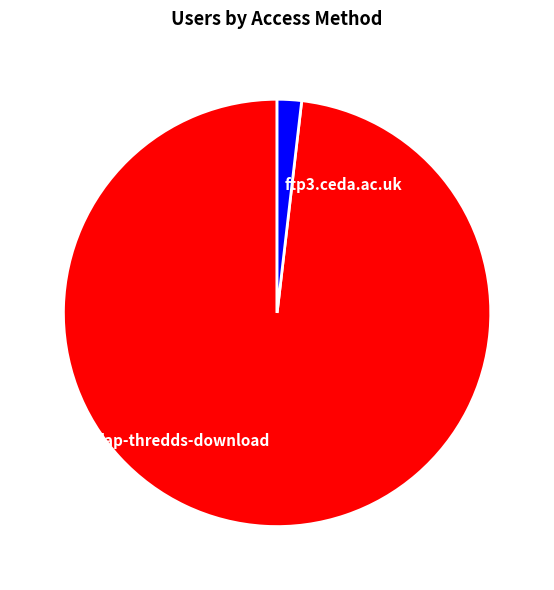

Is the sum of ftp3.ceda.ac.uk and dap-thredds-download greater than half?

Yes